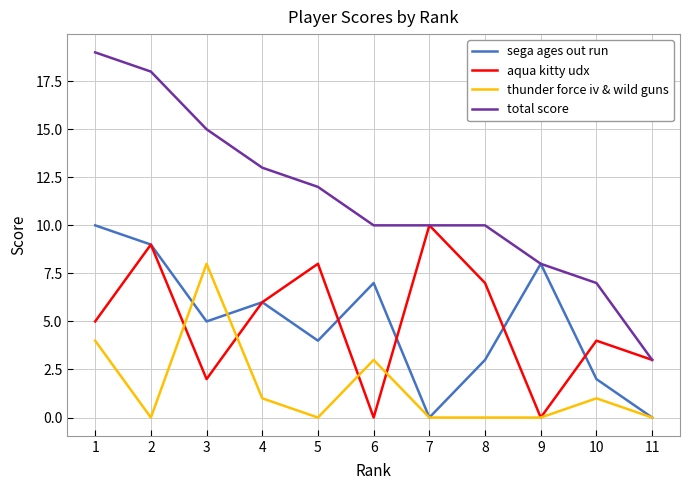

Reading right to left, what are all the values shown in this chart?

sega ages out run: 11=0	10=2	9=8	8=3	7=0	6=7	5=4	4=6	3=5	2=9	1=10
aqua kitty udx: 11=3	10=4	9=0	8=7	7=10	6=0	5=8	4=6	3=2	2=9	1=5
thunder force iv & wild guns: 11=0	10=1	9=0	8=0	7=0	6=3	5=0	4=1	3=8	2=0	1=4
total score: 11=3	10=7	9=8	8=10	7=10	6=10	5=12	4=13	3=15	2=18	1=19